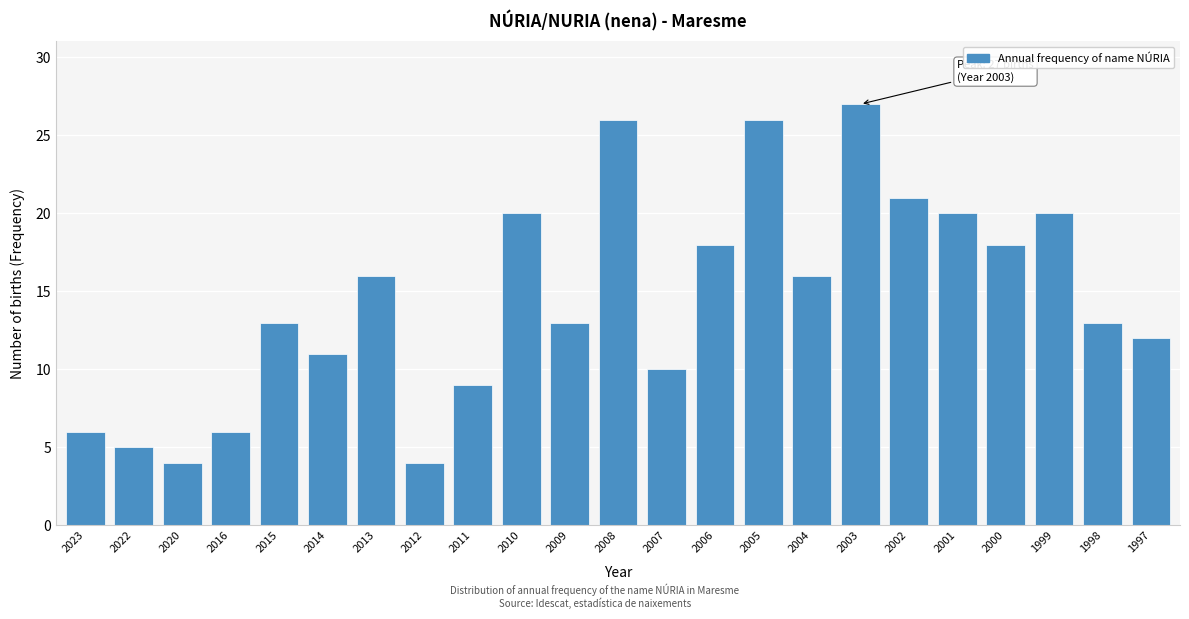

Reading right to left, list all the values displayed in this chart.

1997=12	1998=13	1999=20	2000=18	2001=20	2002=21	2003=27	2004=16	2005=26	2006=18	2007=10	2008=26	2009=13	2010=20	2011=9	2012=4	2013=16	2014=11	2015=13	2016=6	2020=4	2022=5	2023=6